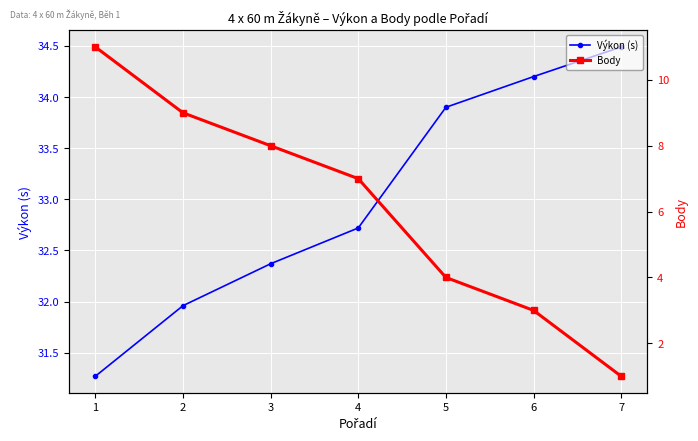

Reading right to left, extract all data points from this chart.

Výkon (s): 34.5	34.2	33.9	32.7	32.4	32.0	31.3
Body: 1.0	3.0	4.0	7.0	8.0	9.0	11.0